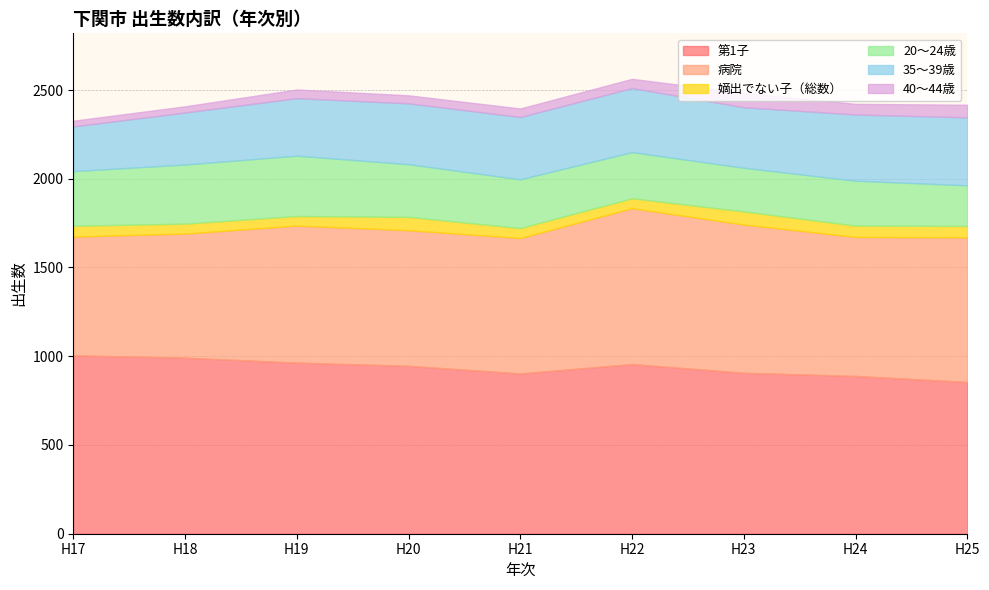

Which series ends up on top after the final intersection of 20〜24歳 and 35〜39歳?

35〜39歳